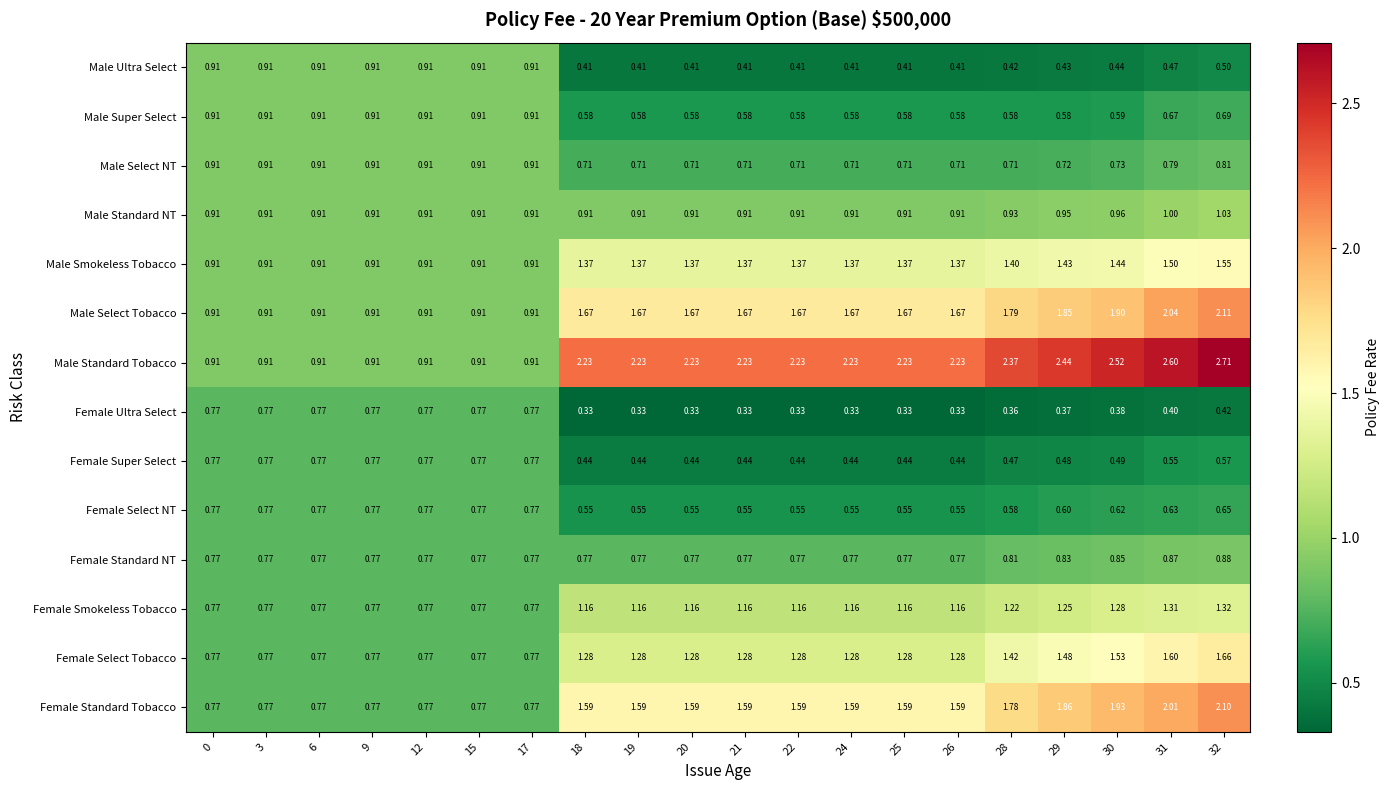

Which series has the widest spread of values?

Male Standard Tobacco